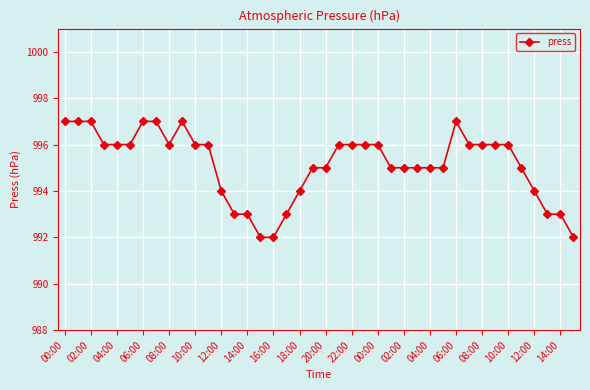

What is the value of the 21st point from the left?

995